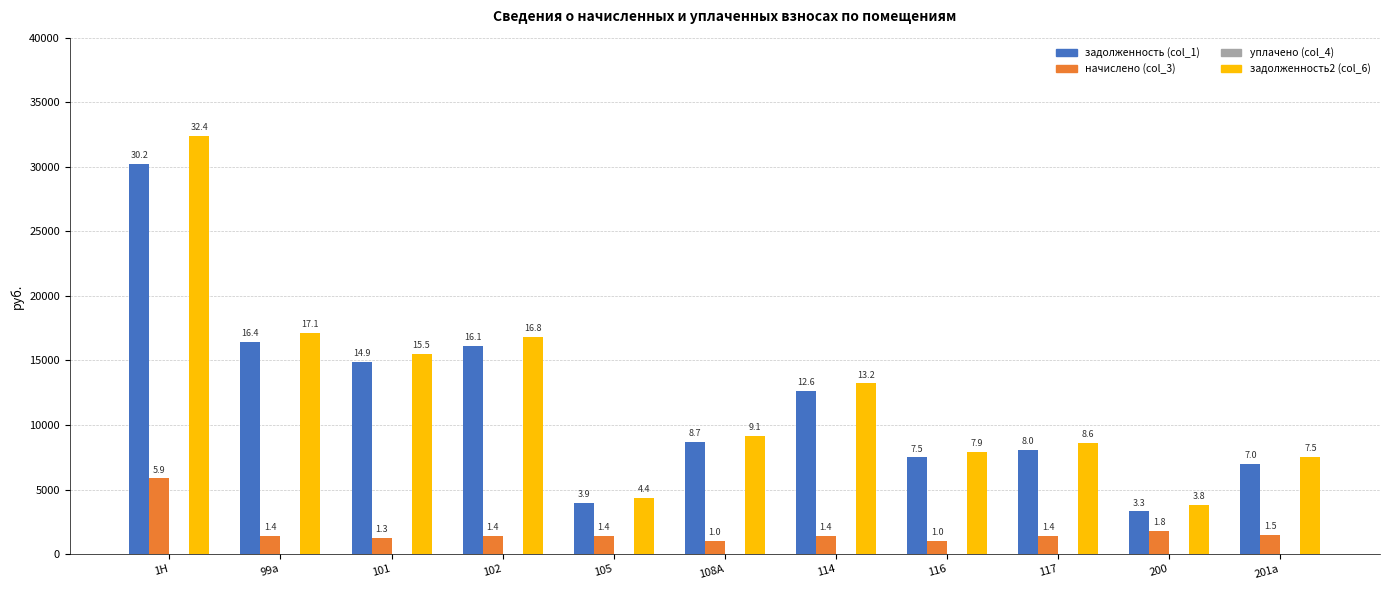

How many groups of bars are there?

11